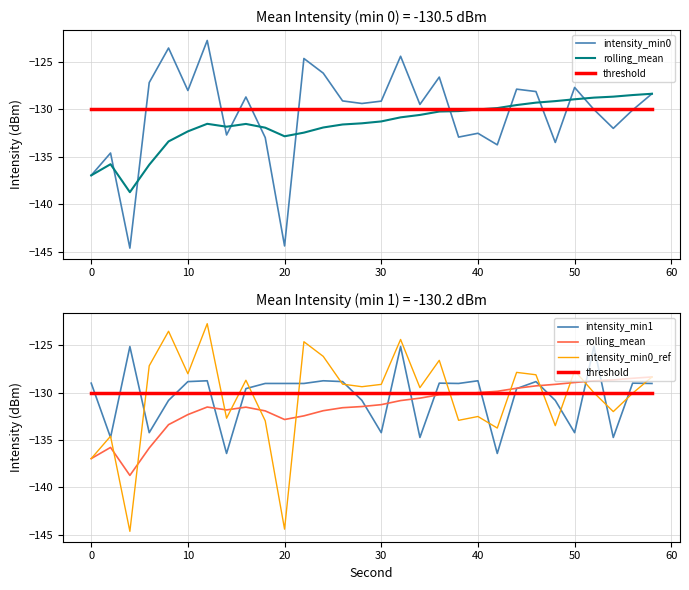

How many intersections are there between rolling_mean and intensity_min1?

11